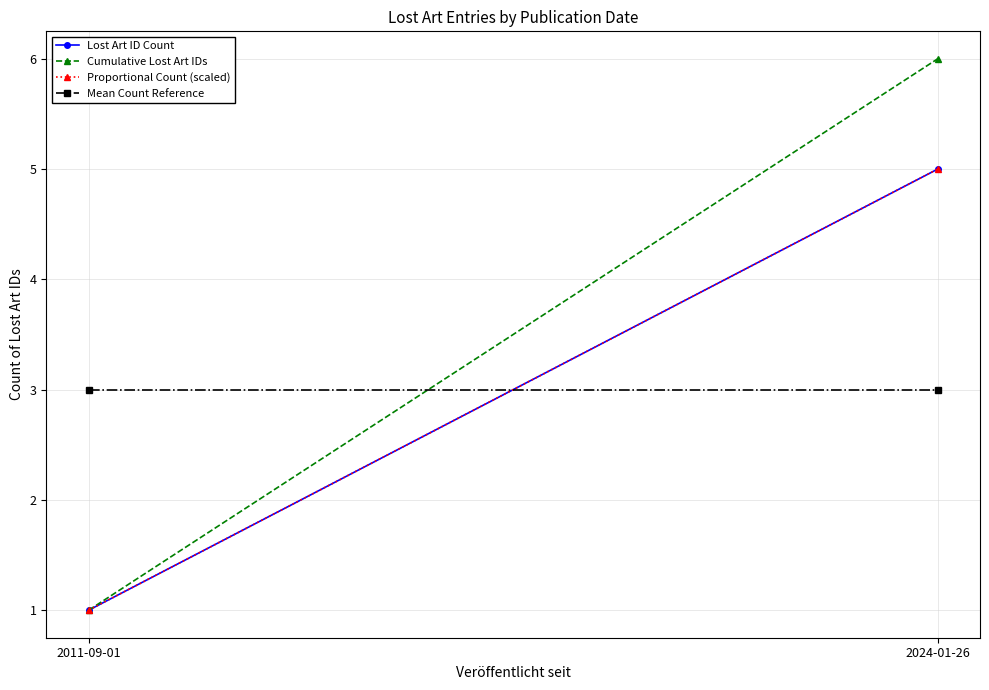

What are all the series names shown in the legend?

Lost Art ID Count, Cumulative Lost Art IDs, Proportional Count (scaled), Mean Count Reference